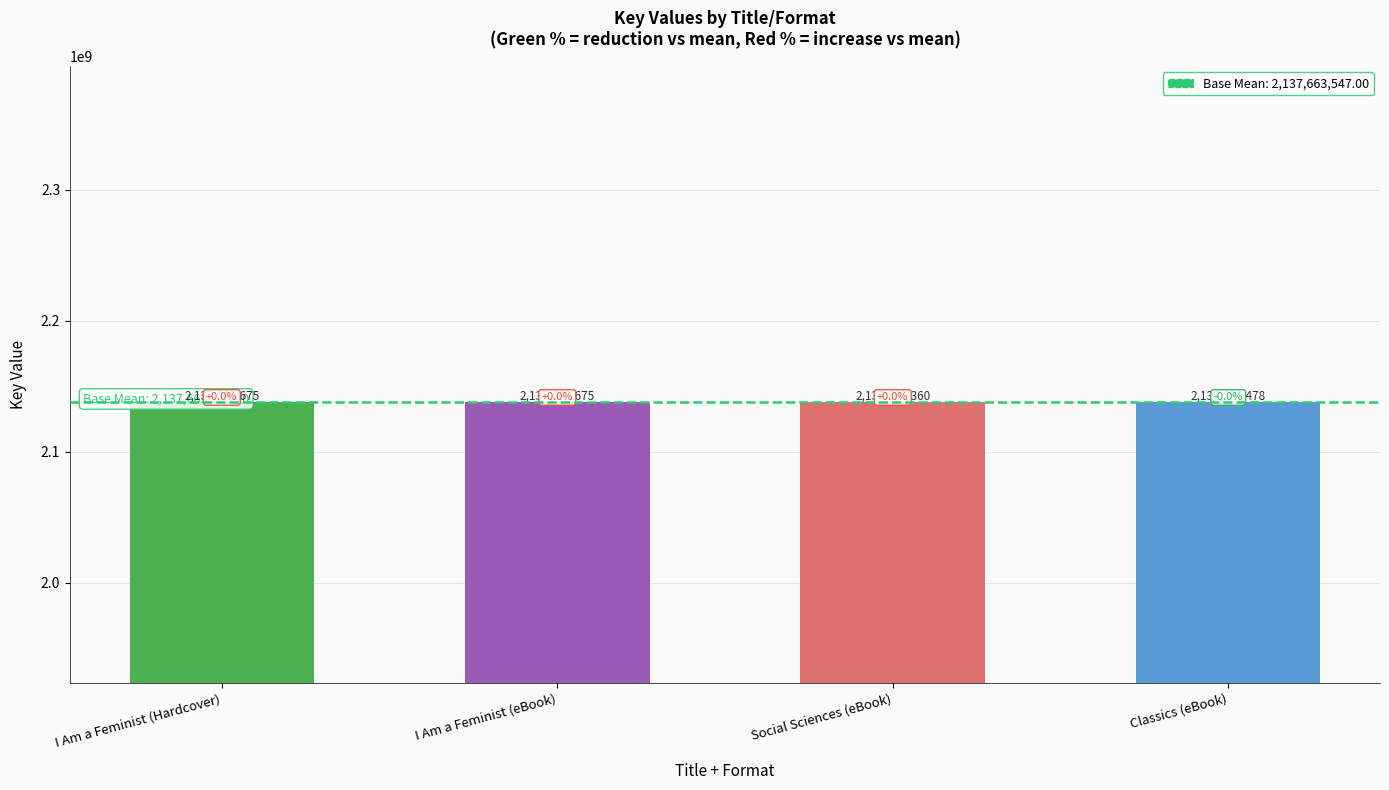

How many series are shown in this chart?

1